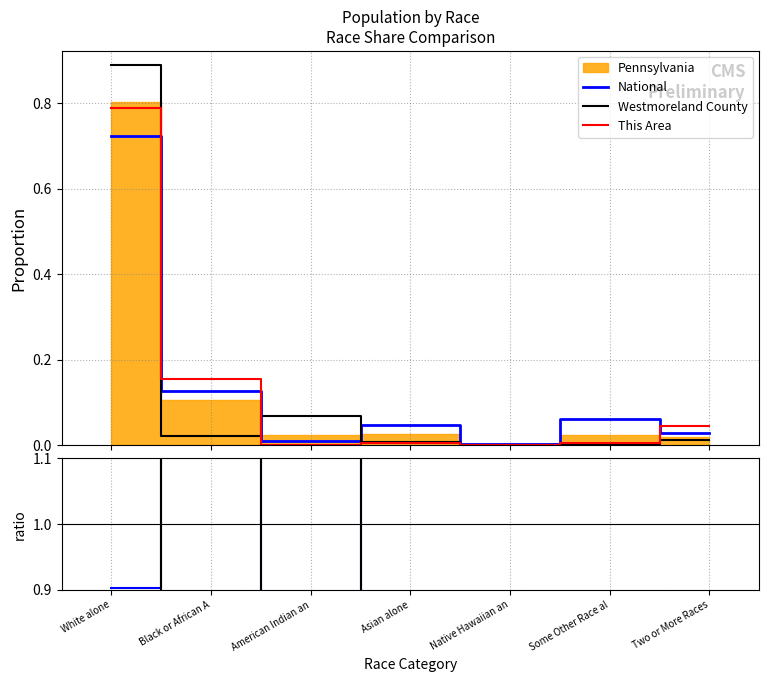

Reading left to right, extract all data points from this chart.

National: 0.7	0.1	0.0	0.0	0.0	0.1	0.0
Westmoreland County: 0.9	0.0	0.1	0.0	0.0	0.0	0.0
This Area: 0.8	0.2	0.0	0.0	0.0	0.0	0.0
National / PA: 0.9	1.2	0.4	1.8	6.2	2.7	1.6
Westmoreland / PA: 1.1	0.2	3.0	0.3	0.6	0.1	0.6